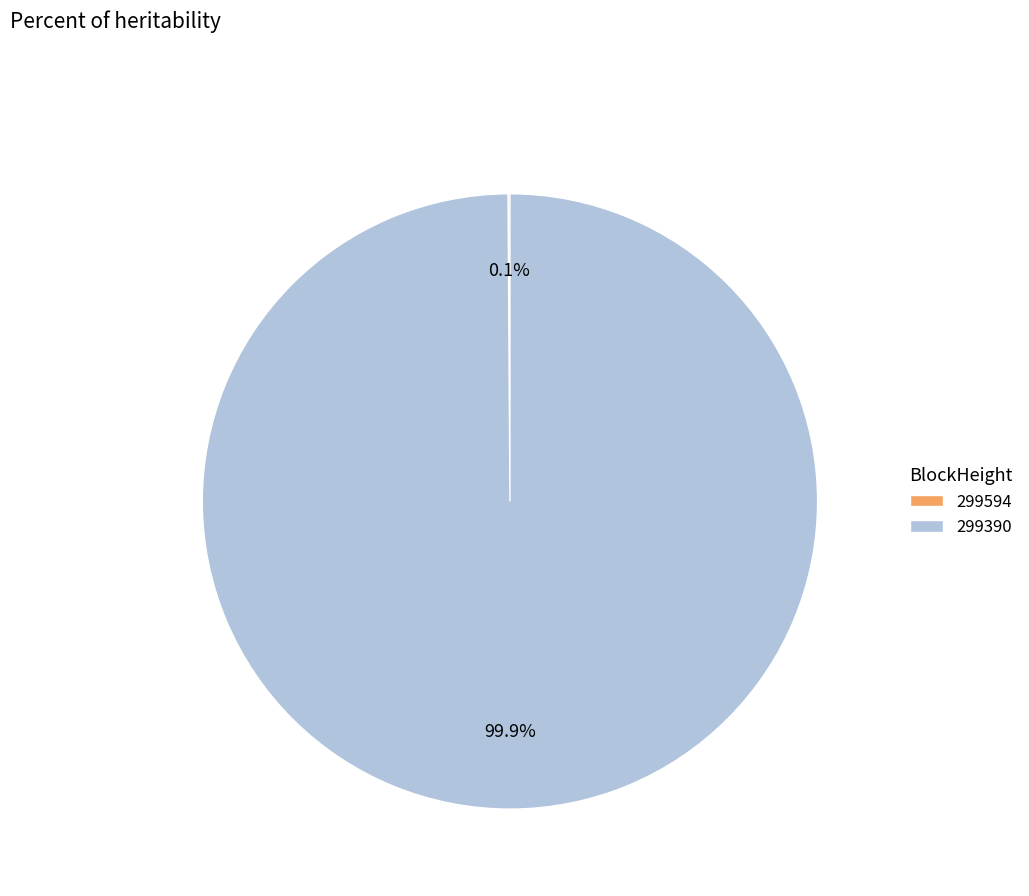

Which category has the biggest portion of the pie?

299390